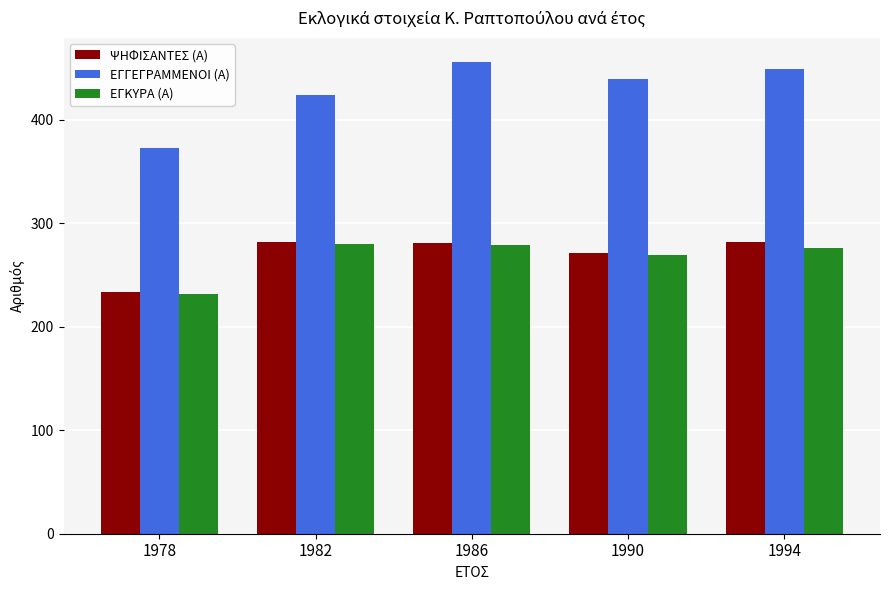

What is the maximum value shown in the chart?

456